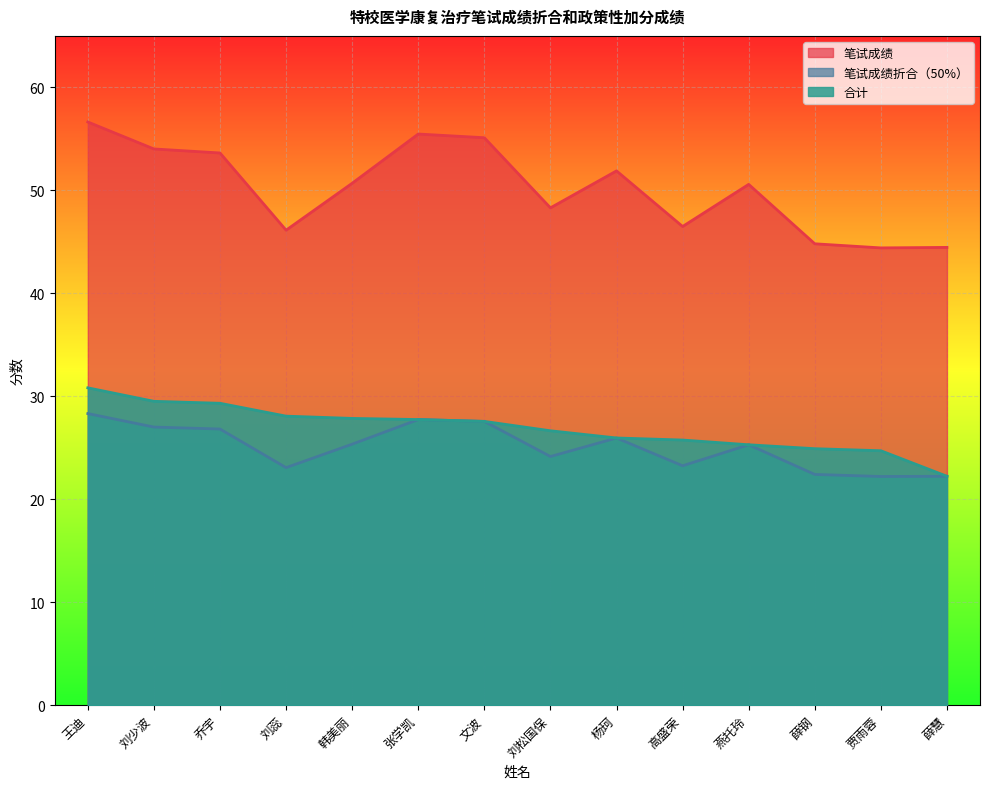

Which category has the highest value across all series?

王迪